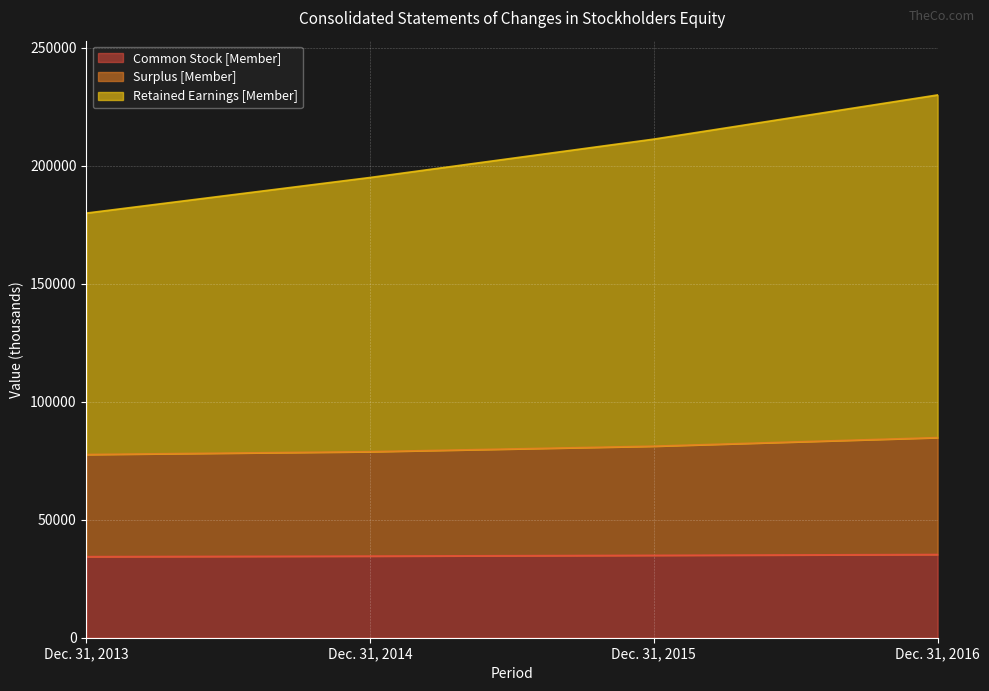

The Retained Earnings [Member] series shows 211248 at Dec. 31, 2015. True or false?

True